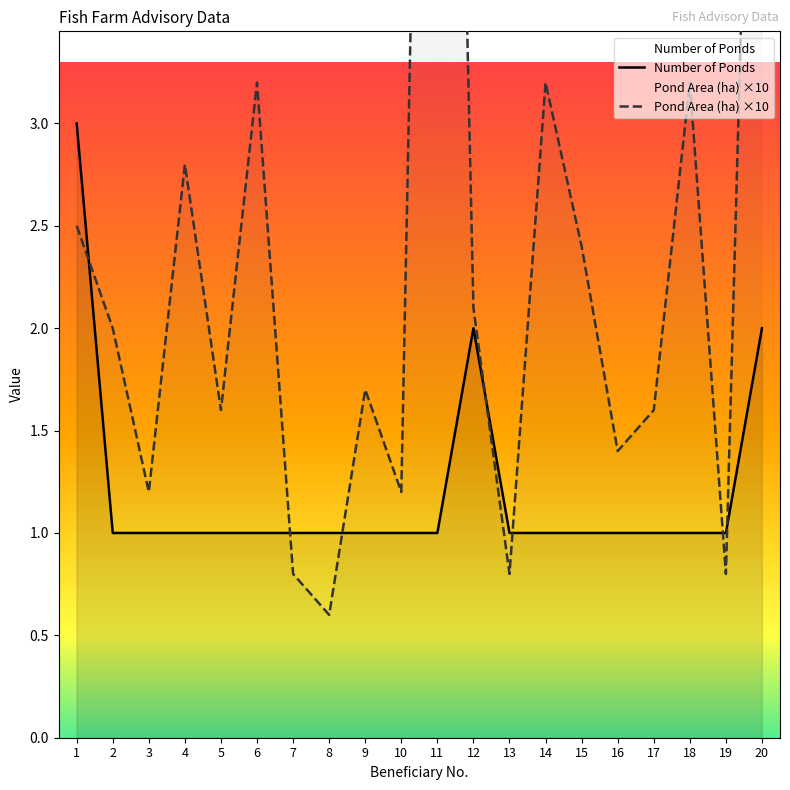

At which category is the sum across all series the highest?

11